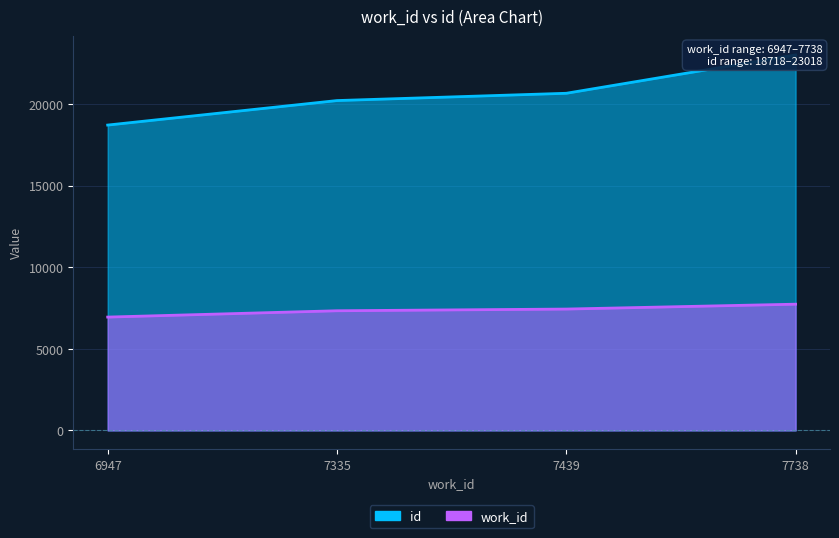

At which label does id reach its peak?

7738